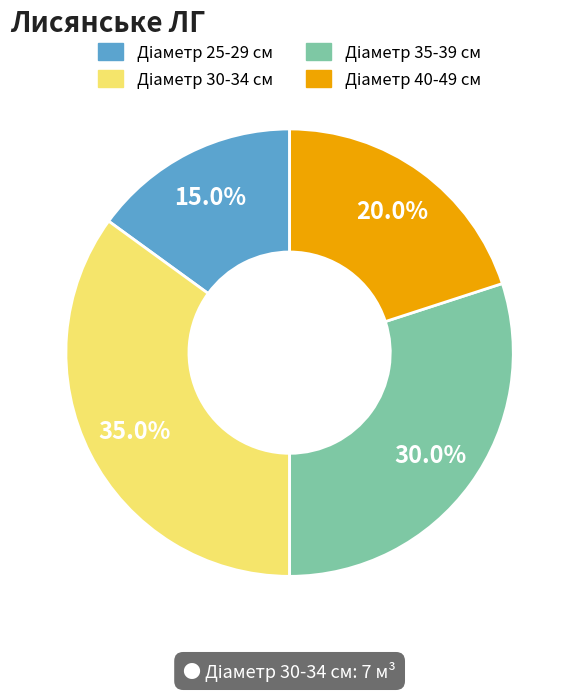

Count the number of slices in the pie.

4